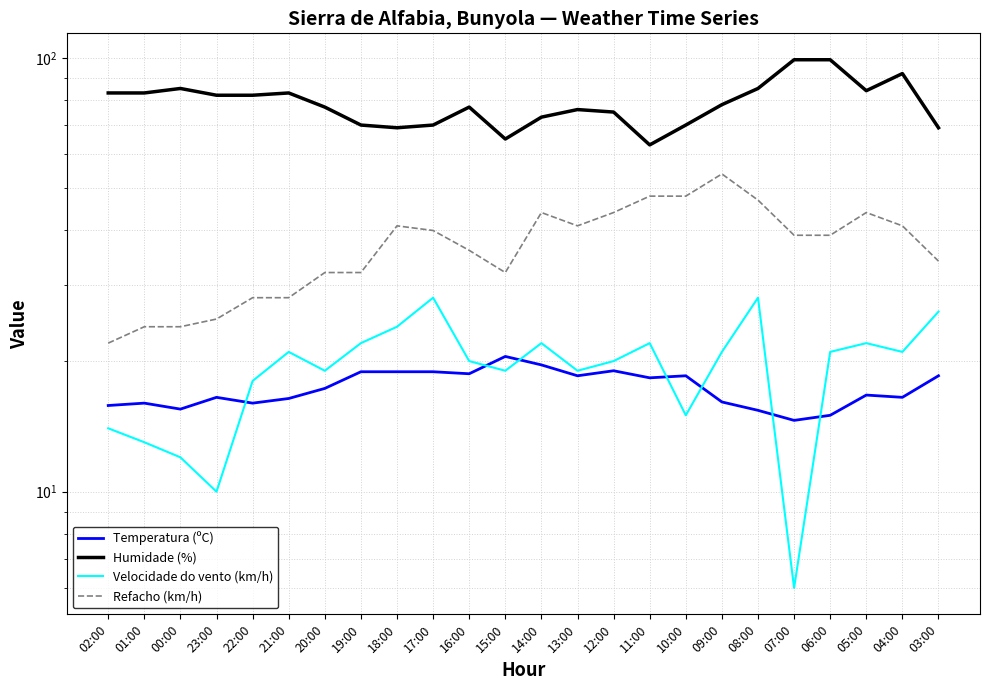

At 18:00, list the series in order from smallest to largest.

Temperatura (ºC), Velocidade do vento (km/h), Refacho (km/h), Humidade (%)